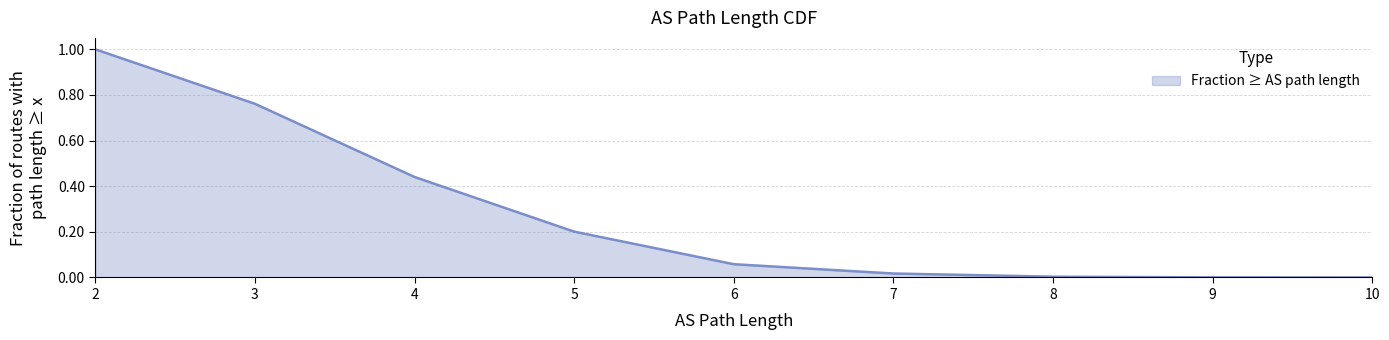

True or false: the data shows 0.4 at 4.

True